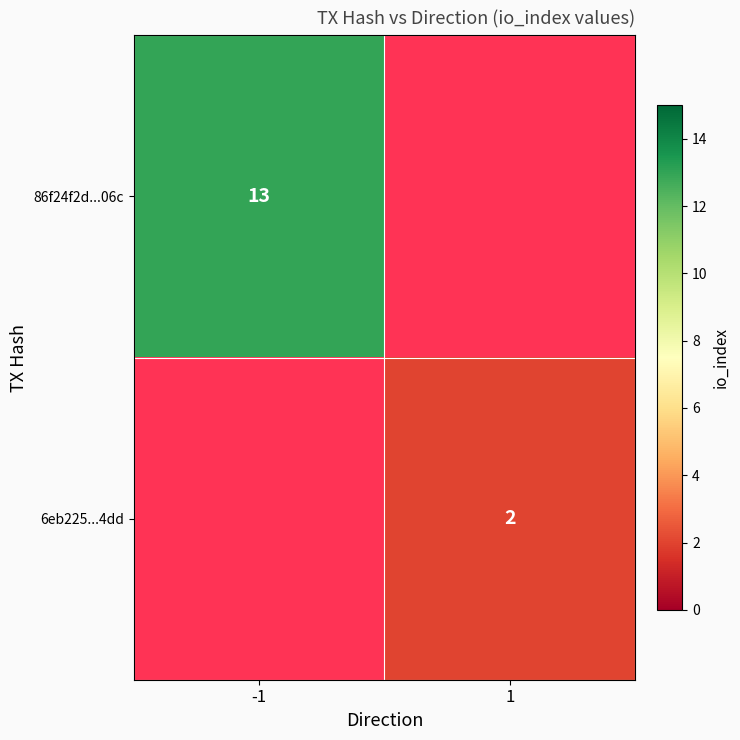

Is it true that 86f24f2d...06c equals 5.6 at -1?

False